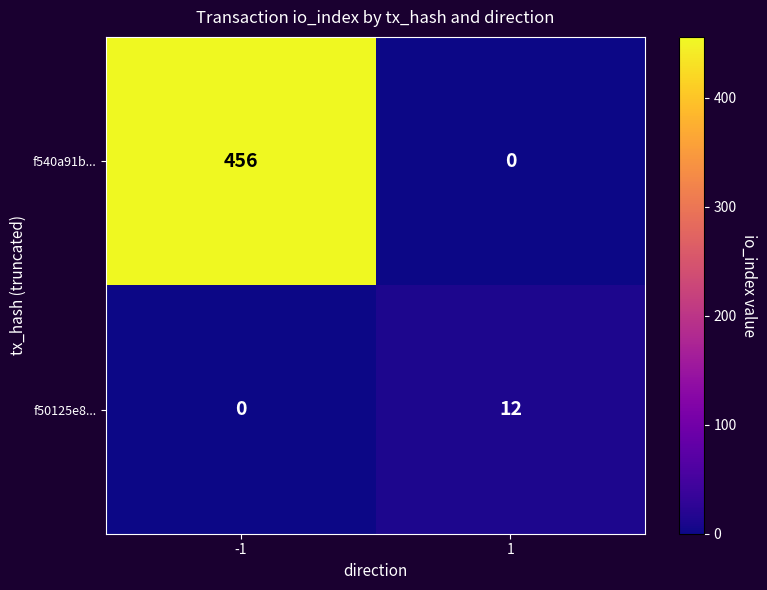

Reading left to right, what are all the values shown in this chart?

f540a91b...: -1=456	1=0
f50125e8...: -1=0	1=12